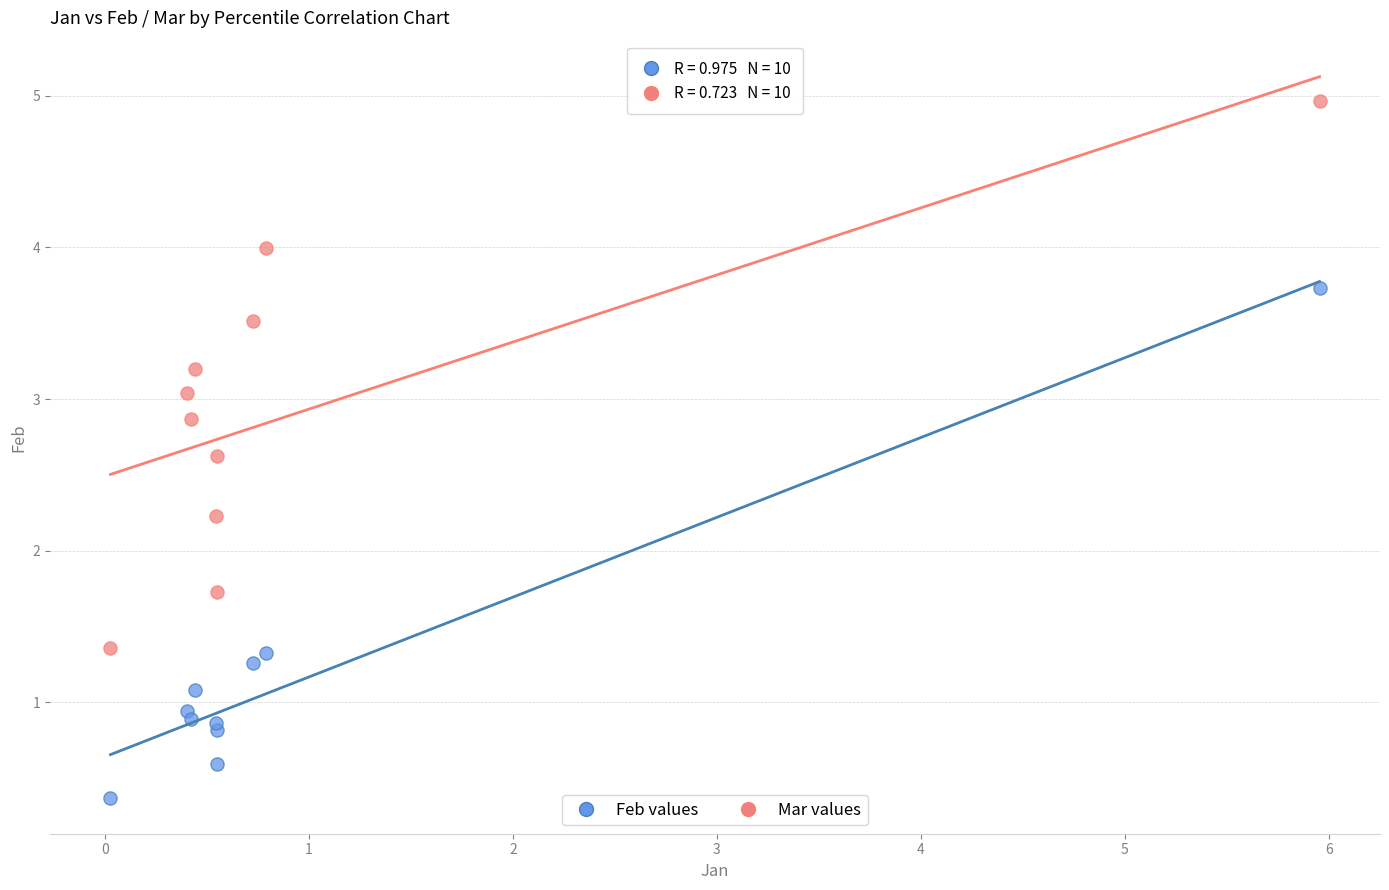

Which series reaches the minimum Y coordinate?

Feb values